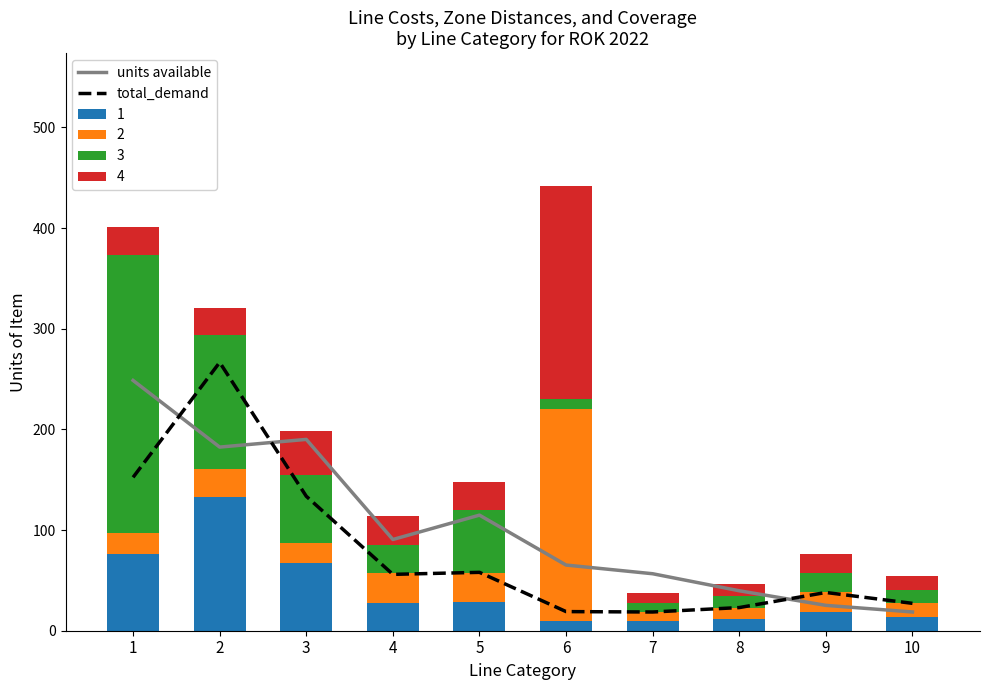

Which series has the widest spread of values?

total_demand